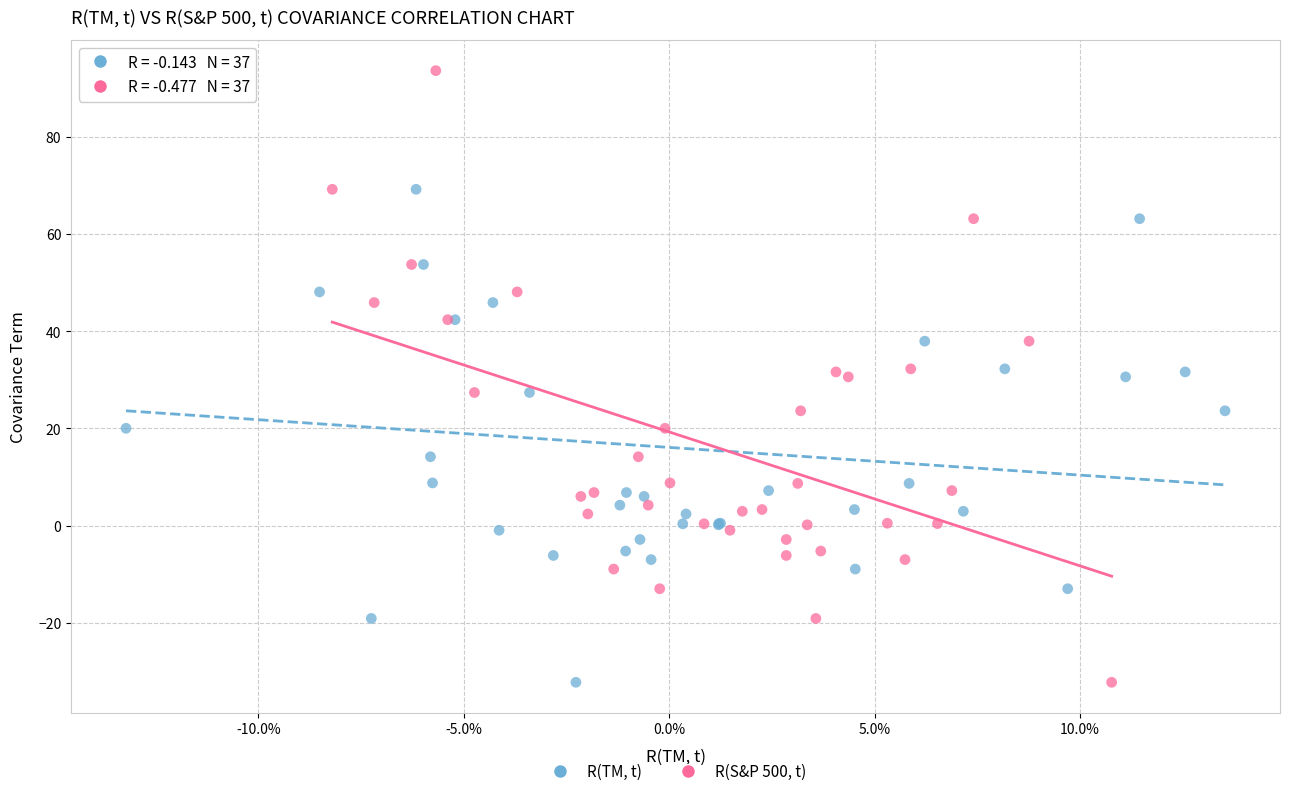

What are all the series names shown in the legend?

R(TM, t), R(S&P 500, t)